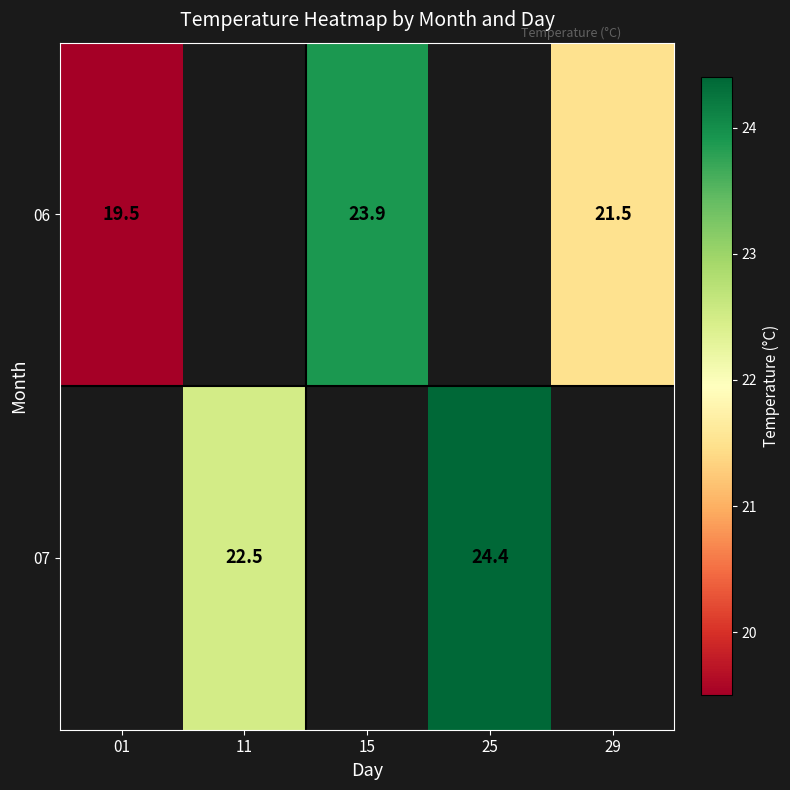

The 06 series shows 33.1 at 29. True or false?

False